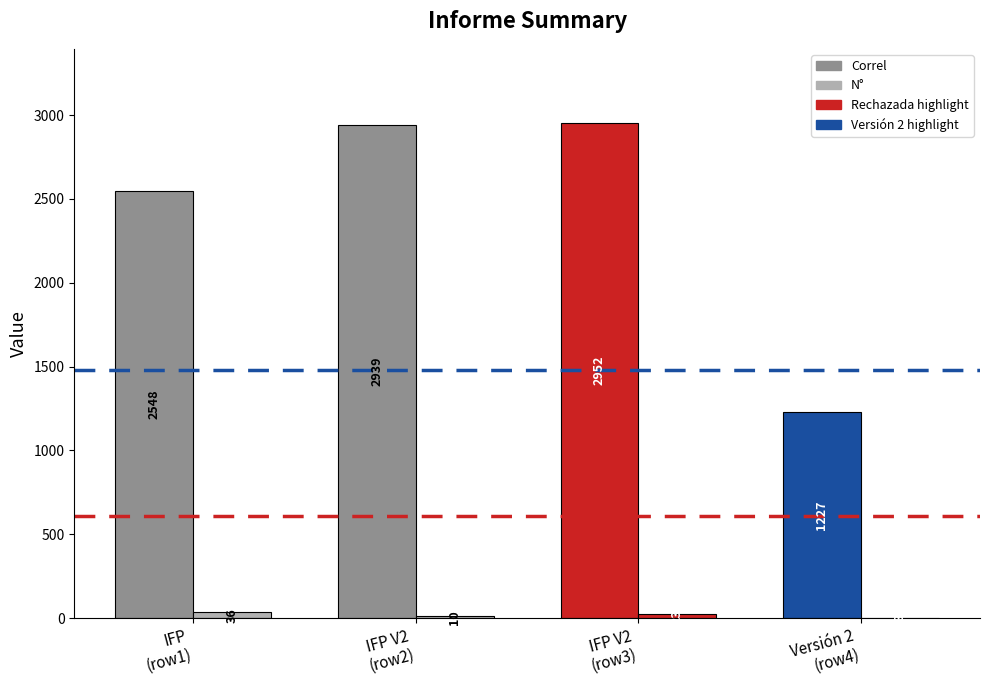

Between IFP V2 and Versión 2, which series saw the biggest shift?

Correl